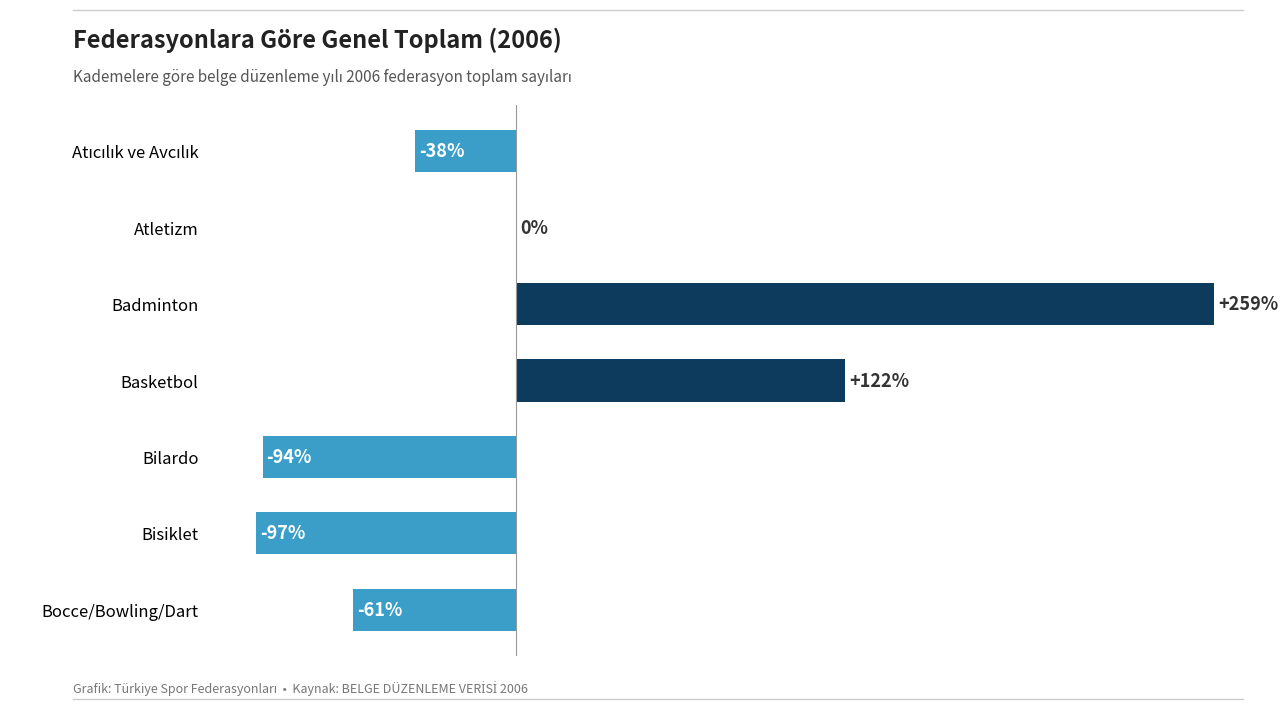

Are the bars horizontal?

Yes